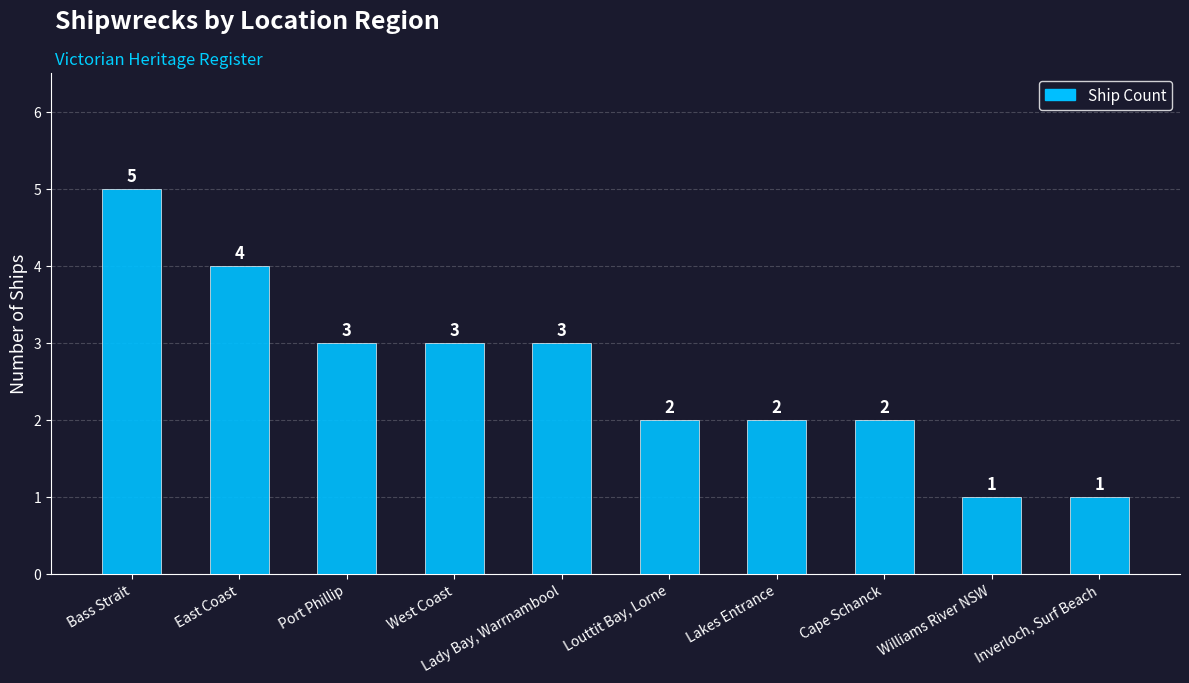

What is the minimum value shown in the chart?

1